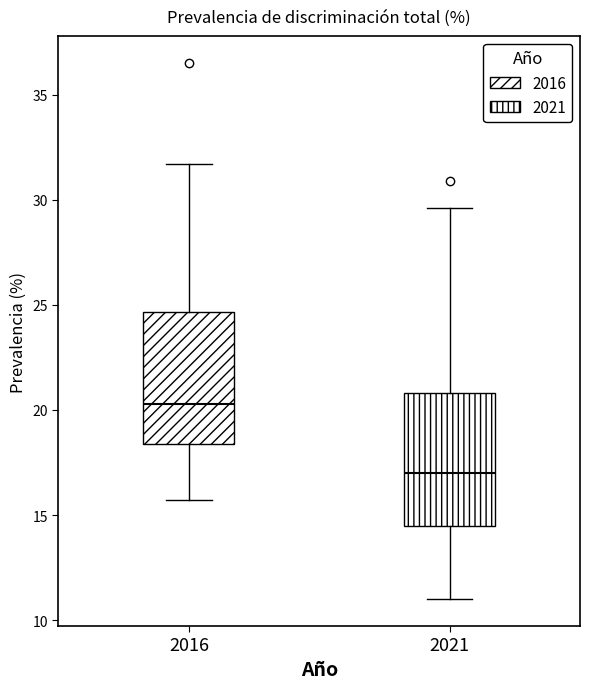

Which box has the highest median line?

2016